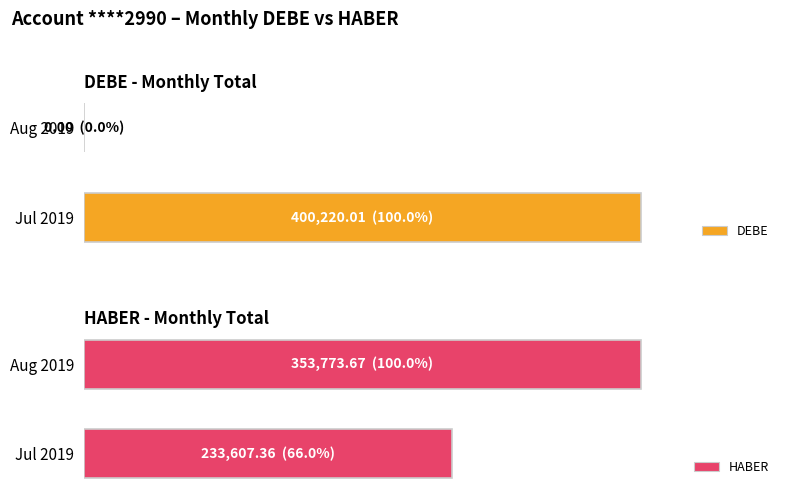

Reading left to right, extract all data points from this chart.

DEBE: 400220.0	0.0
HABER: 233607.4	353773.7